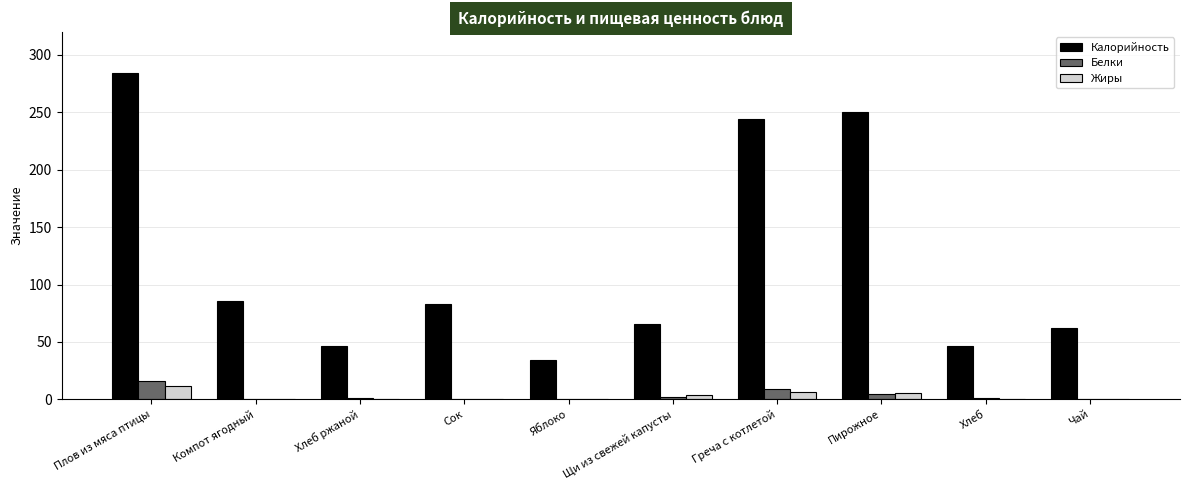

What value does the Белки series have at Плов из мяса птицы?

16.3